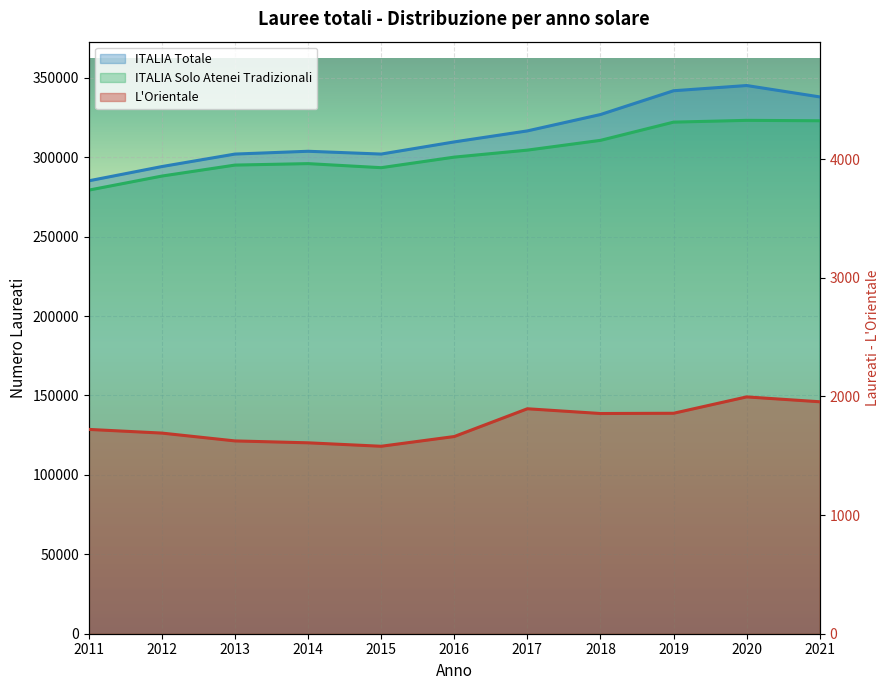

Reading right to left, list all the values displayed in this chart.

L'Orientale: 1955	1996	1858	1856	1896	1662	1580	1609	1625	1691	1722
ITALIA Totale: 337945	345101	341813	326838	316536	309609	301955	303716	301955	294091	285115
ITALIA Solo Atenei Tradizionali: 322920	323175	322055	310587	304433	300030	293381	295937	295020	288105	279252